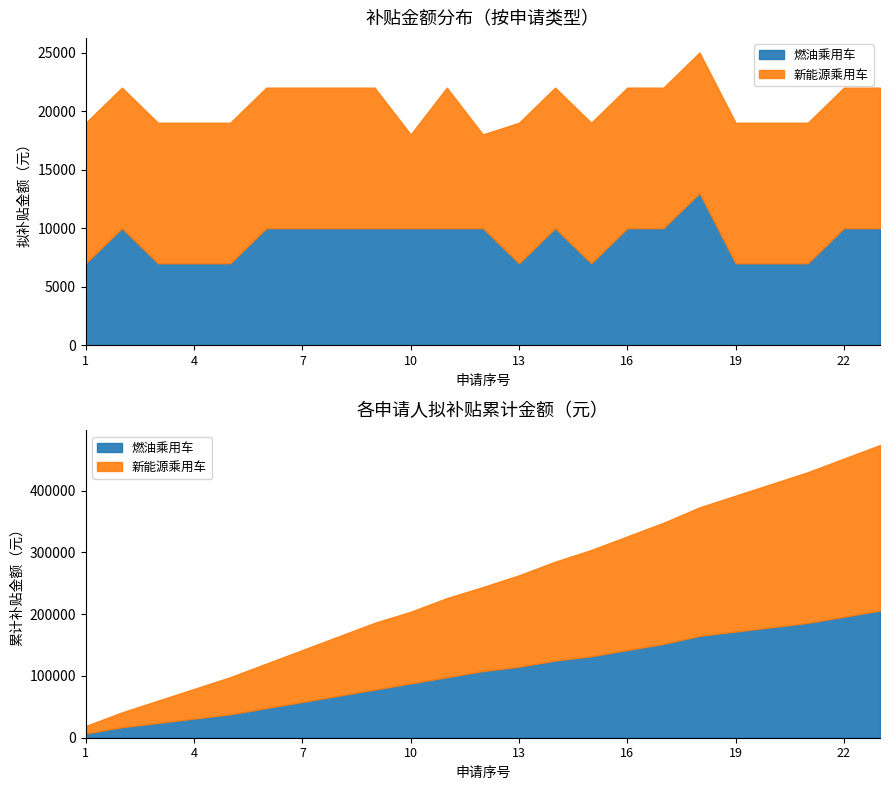

How many lines are shown in the chart?

2